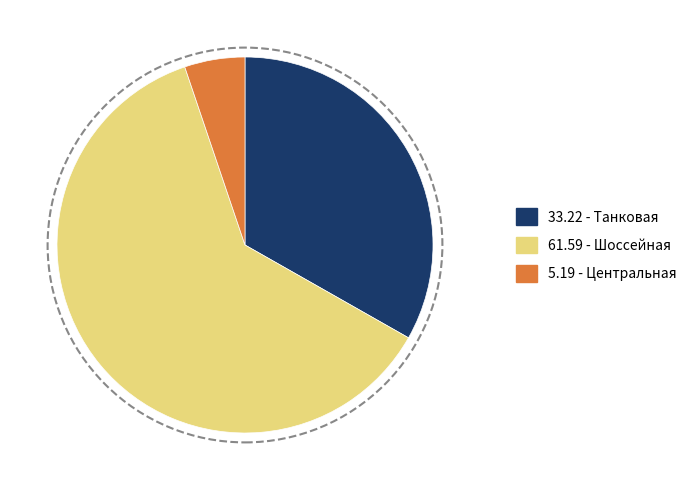

Count the number of slices in the pie.

3